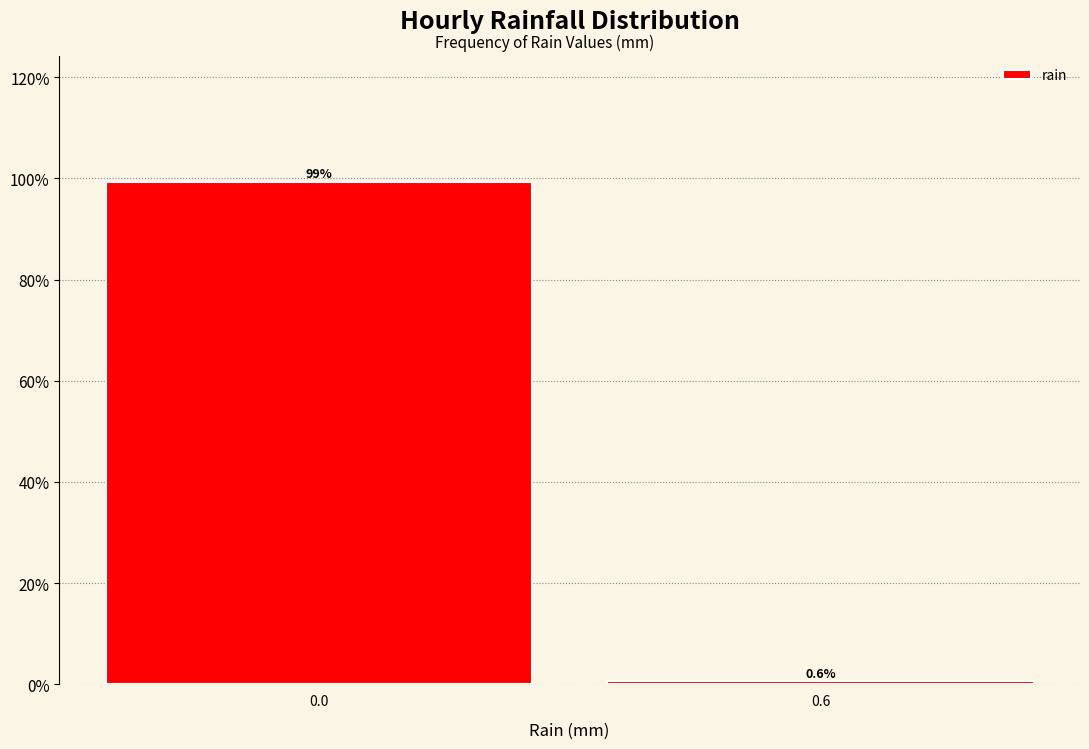

Reading left to right, extract all data points from this chart.

0.0=99.4	0.6=0.6